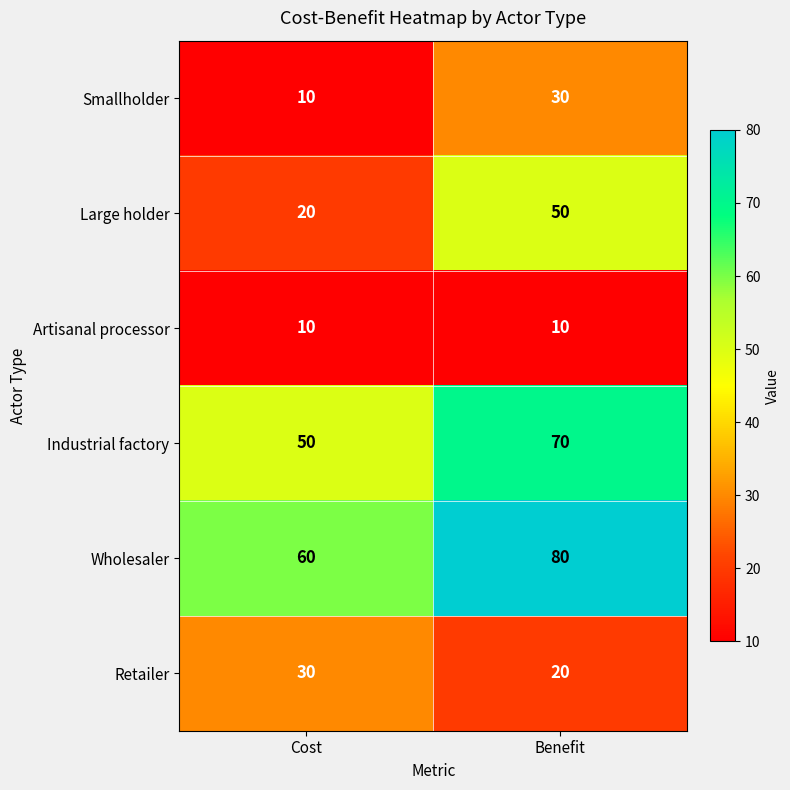

How many categories are shown in the chart?

2